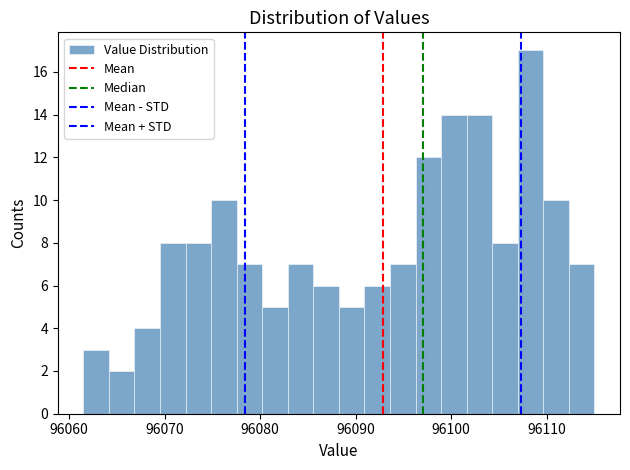

Around what value on the x-axis is the tallest bar? Give the approximate position of its centre, as read against the axis.

96108